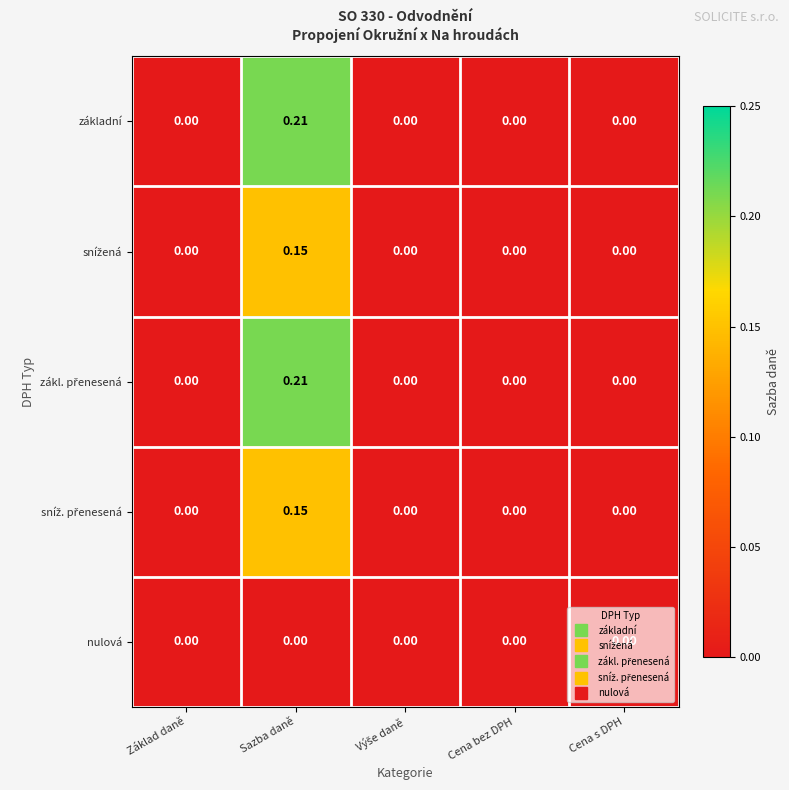

At which category is the sum across all series the highest?

Sazba daně